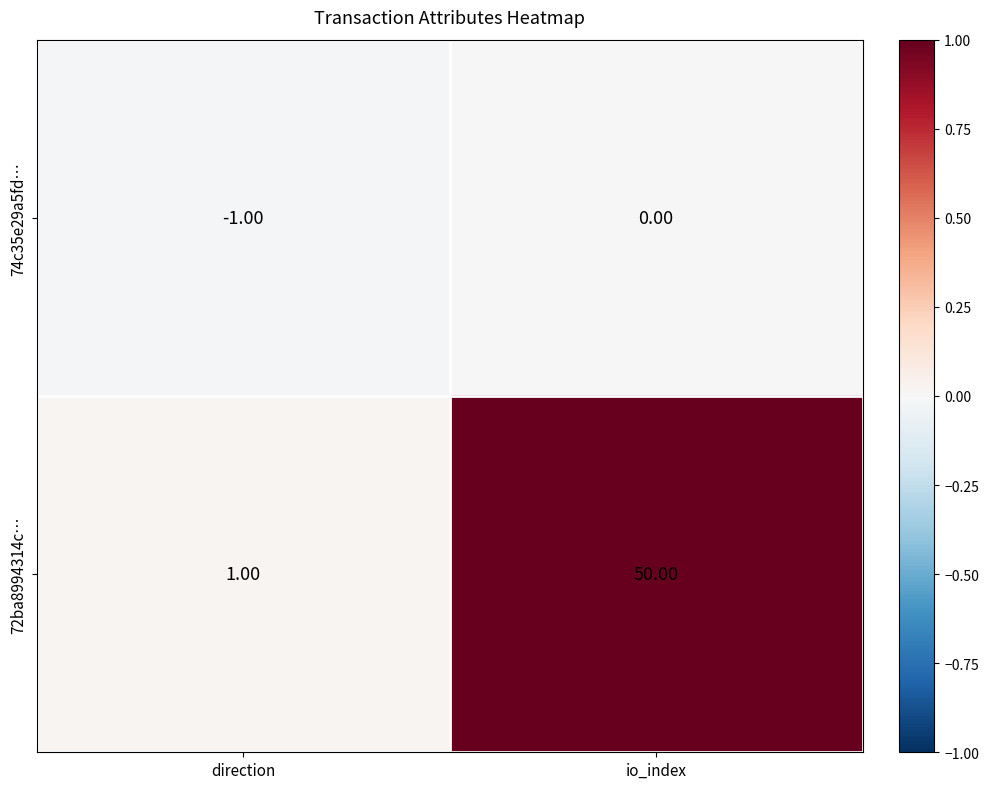

What is the average value of the 72ba8994314c… series?

26